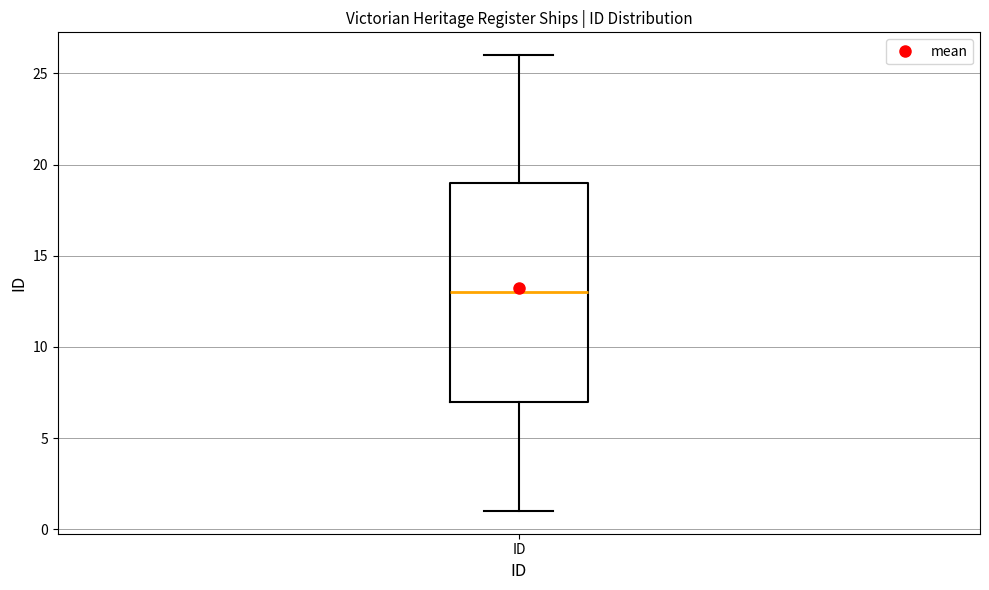

Transcribe this box plot: give where the median line is, the range the box spans, and where the two whiskers end, as read against the y-axis. The values are not printed on the chart, so give them approximately, as read against the axis.

median 13, box 7 to 19, whiskers 1 to 26